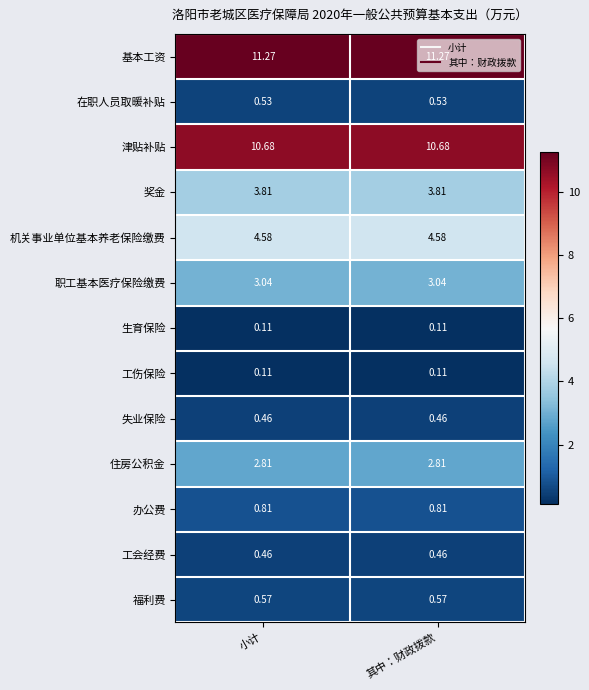

Is the value of 津贴补贴 at 小计 greater than the value of 生育保险 at 小计?

Yes